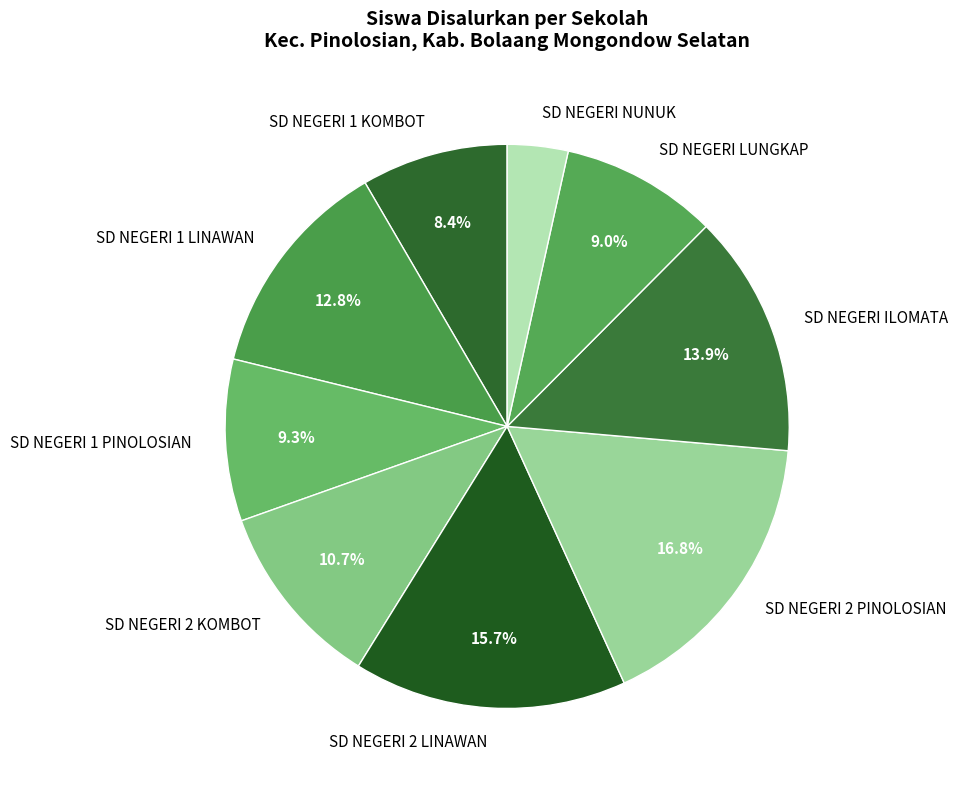

Is there a majority slice in this chart?

No